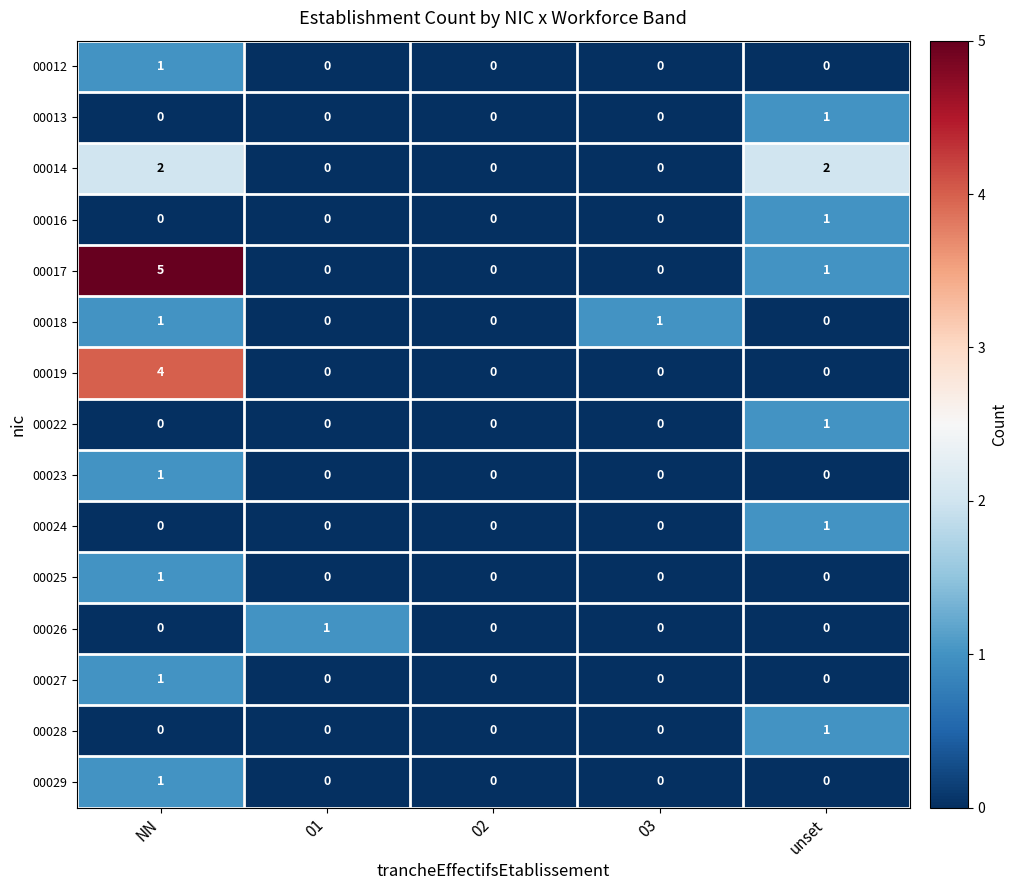

At which category is the sum across all series the highest?

NN